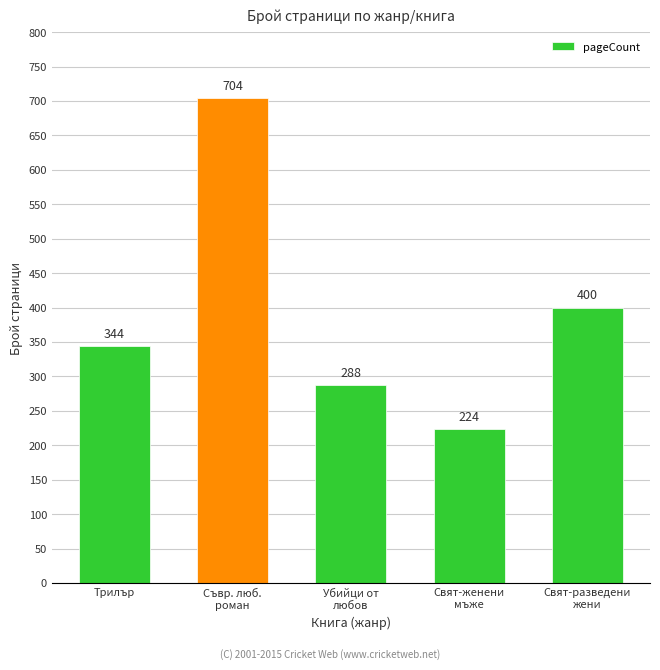

Reading left to right, what are all the values shown in this chart?

Трилър=344	Съвр. люб.
роман=704	Убийци от
любов=288	Свят-женени
мъже=224	Свят-разведени
жени=400